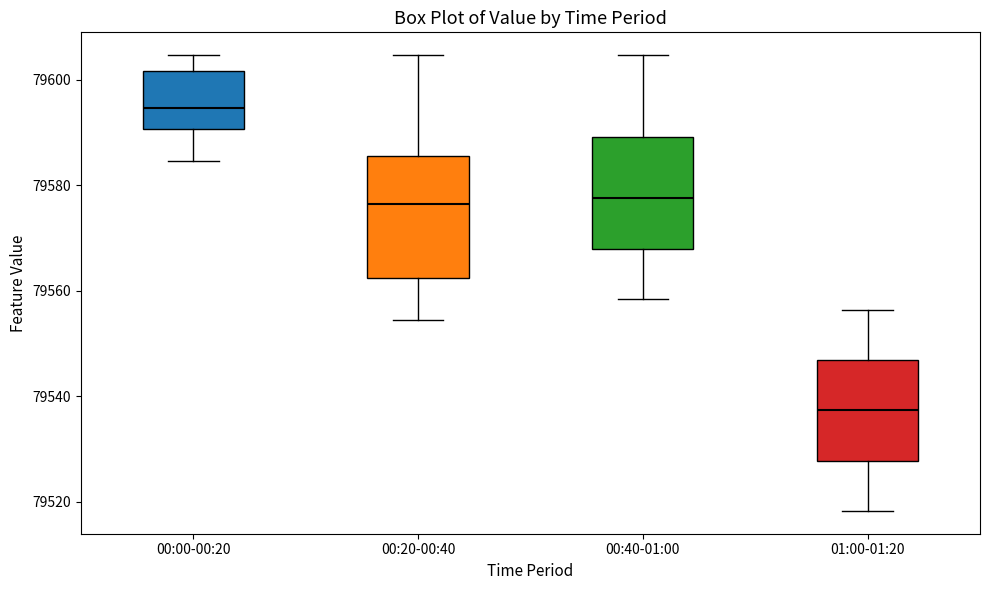

Reading left to right, transcribe this box plot: for each box, give where its median line is, the range the box spans, and where its two whiskers end, as read against the y-axis. The values are not printed on the chart, so give them approximately, as read against the axis.

00:00-00:20: median 79594, box 79590 to 79602, whiskers 79584 to 79604
00:20-00:40: median 79576, box 79562 to 79586, whiskers 79554 to 79604
00:40-01:00: median 79578, box 79568 to 79590, whiskers 79558 to 79604
01:00-01:20: median 79538, box 79528 to 79546, whiskers 79518 to 79556